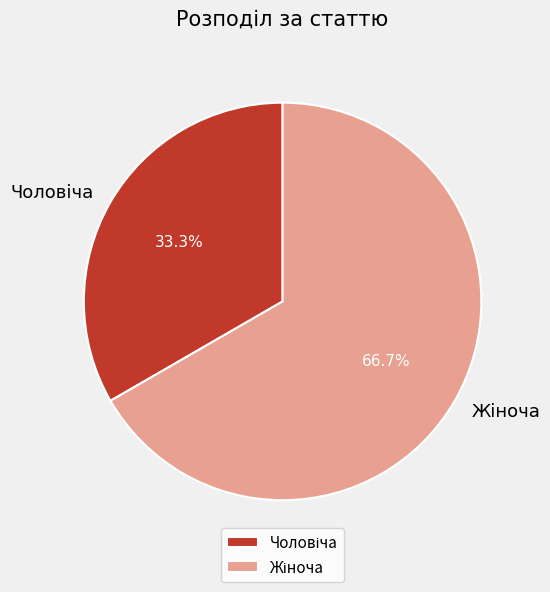

Is there a majority slice in this chart?

Yes